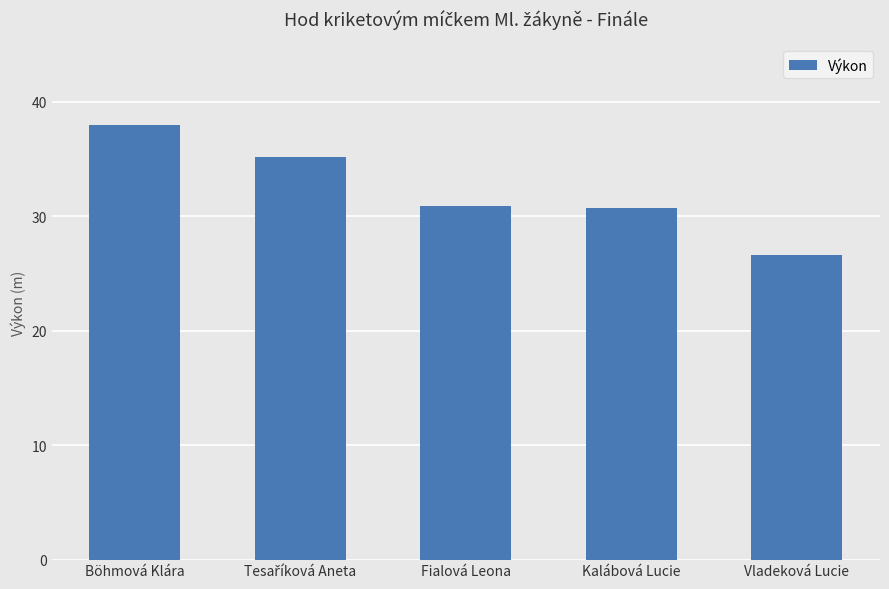

What is the difference between the maximum and minimum values?

11.4